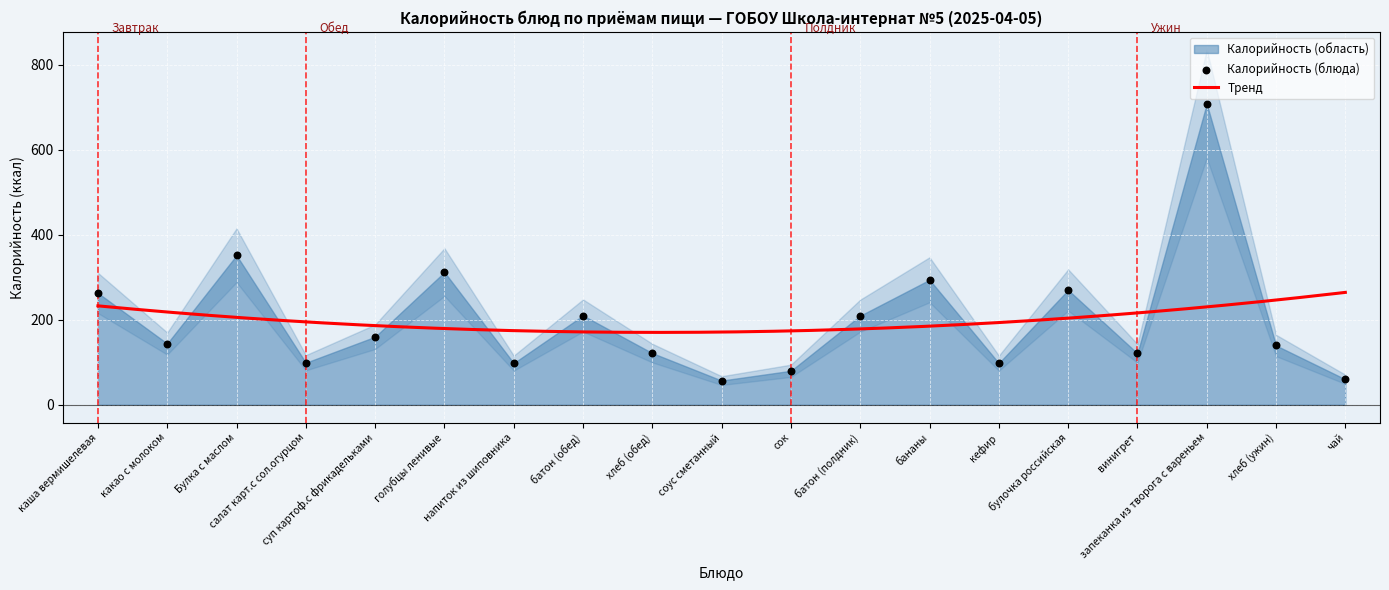

What is the ratio of the value at хлеб (ужин) to the value at голубцы ленивые?

0.4